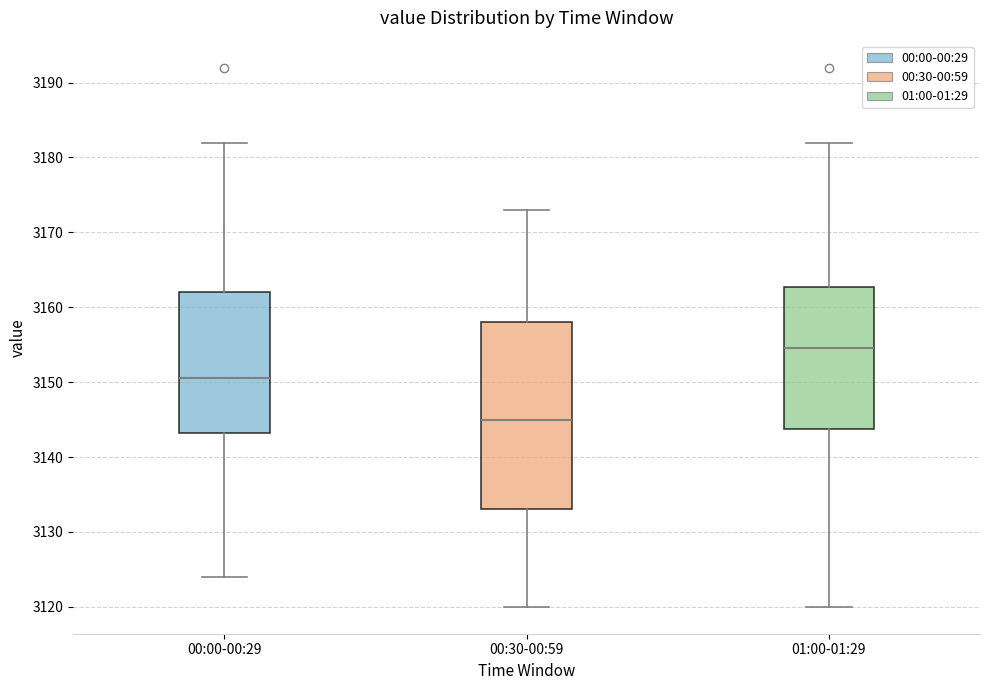

Which box has the lowest median line?

00:30-00:59